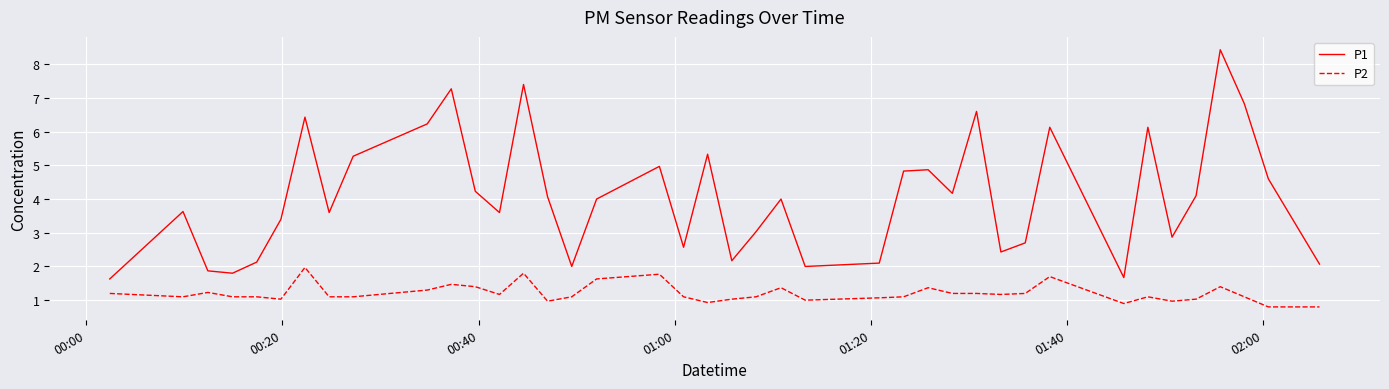

Count the number of data series in this chart.

2